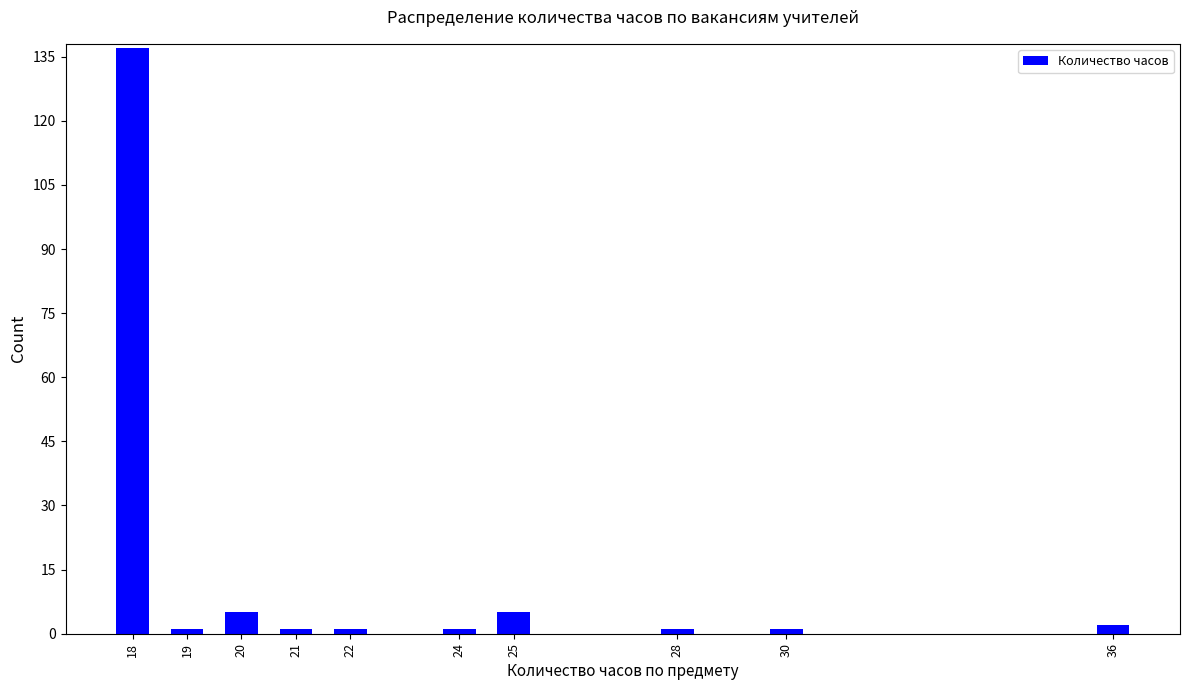

Reading left to right, transcribe all the data shown in this chart.

18=137	19=1	20=5	21=1	22=1	24=1	25=5	28=1	30=1	36=2